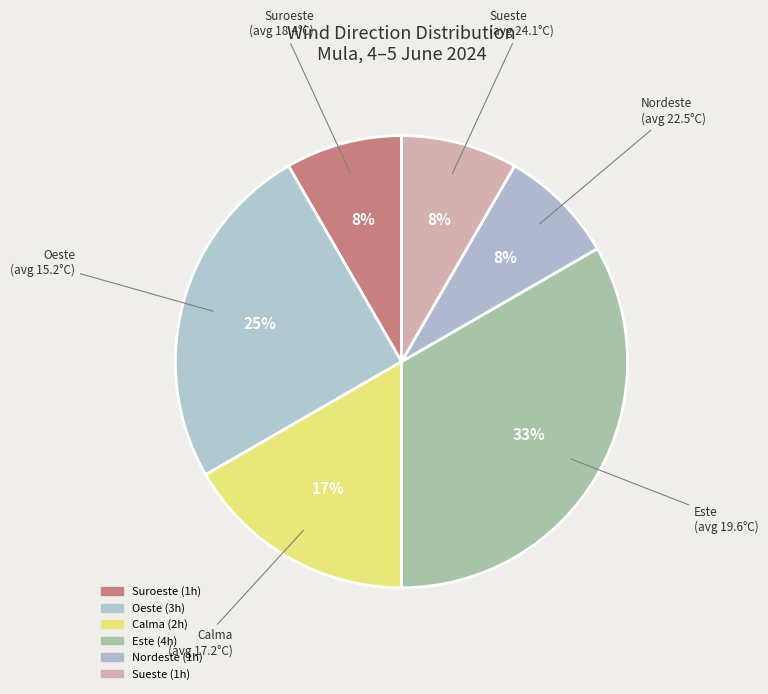

How many segments does this pie chart have?

6